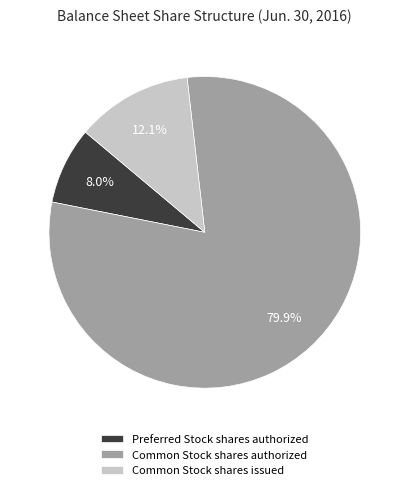

To the nearest percent, what is the difference between the largest and smallest slice percentages?

72%